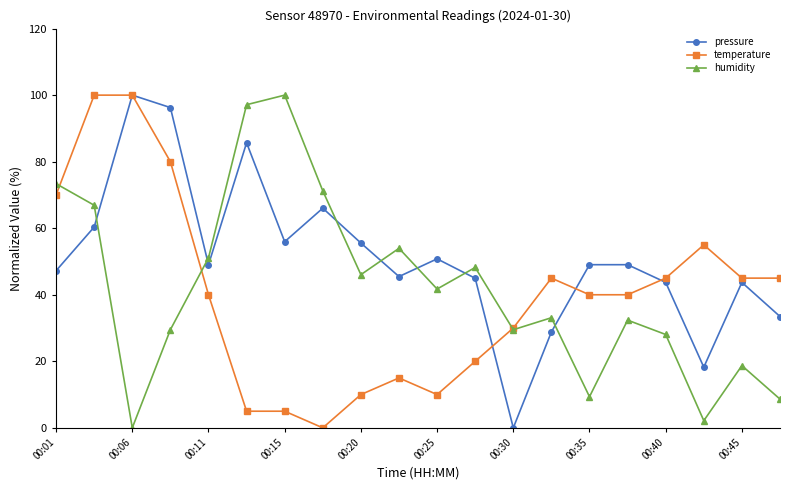

Rank the series by their average value, from lowest to highest.

temperature, humidity, pressure